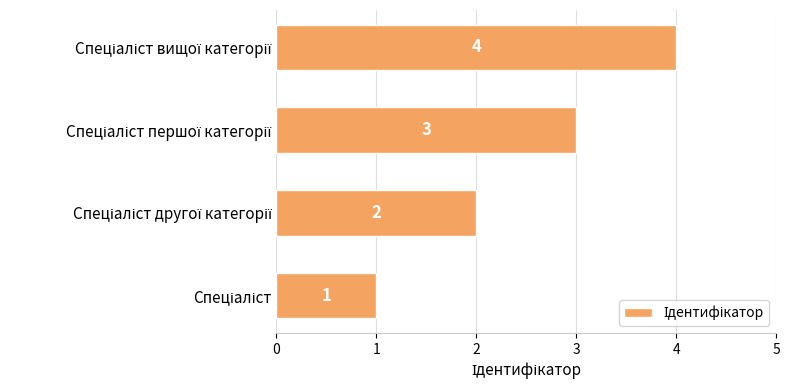

What is the greatest value displayed?

4